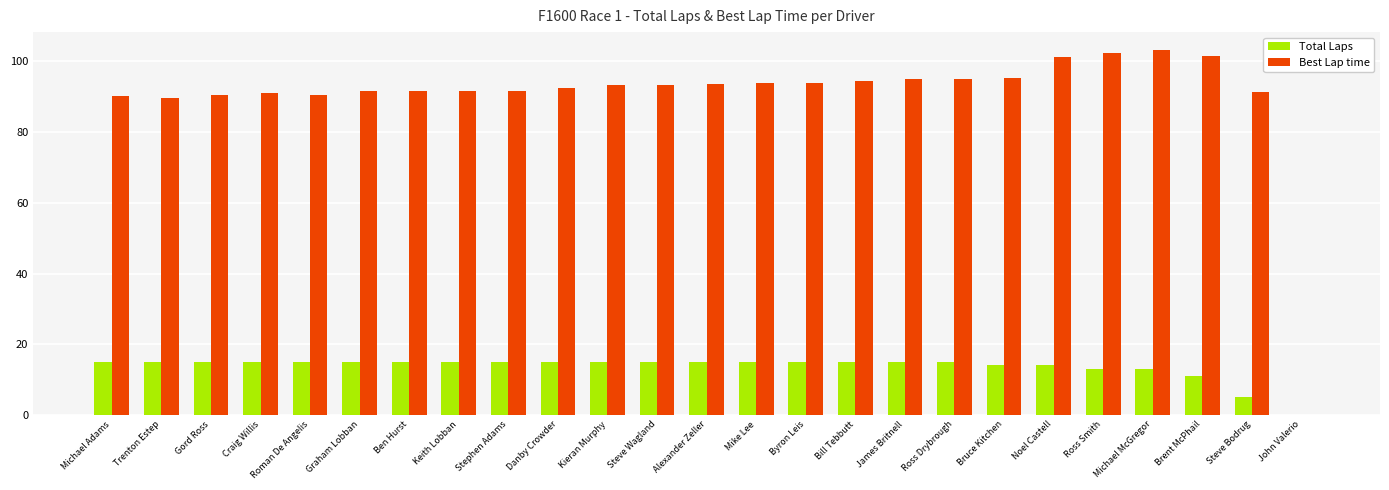

What is the spread (max minus min) of values at Brent McPhail?

90.4